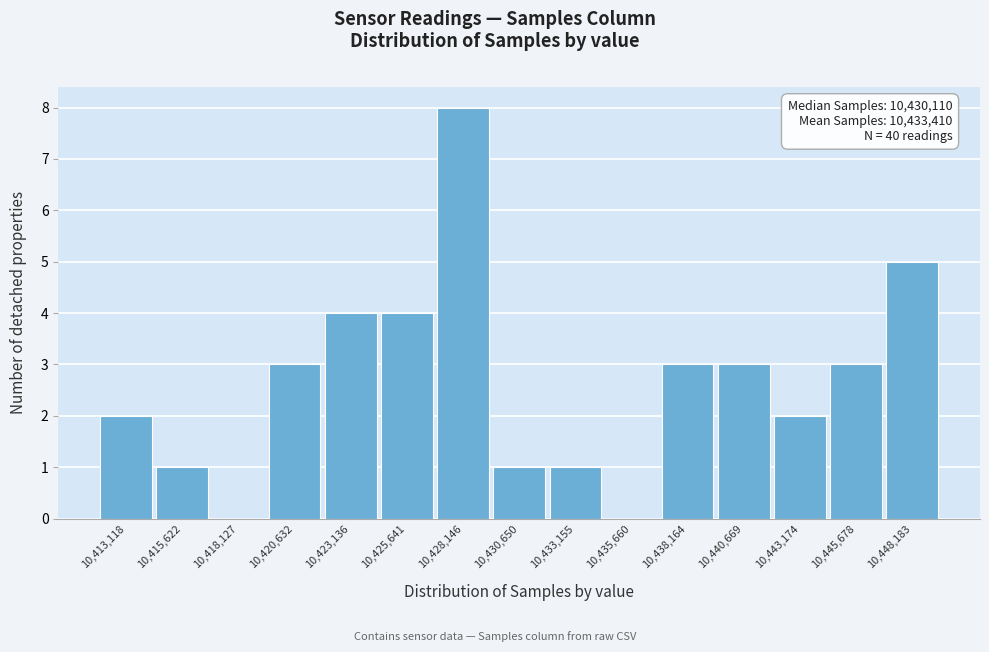

Reading right to left, what are all the values shown in this chart?

10,448,183=5	10,445,678=3	10,443,174=2	10,440,669=3	10,438,164=3	10,435,660=0	10,433,155=1	10,430,650=1	10,428,146=8	10,425,641=4	10,423,136=4	10,420,632=3	10,418,127=0	10,415,622=1	10,413,118=2